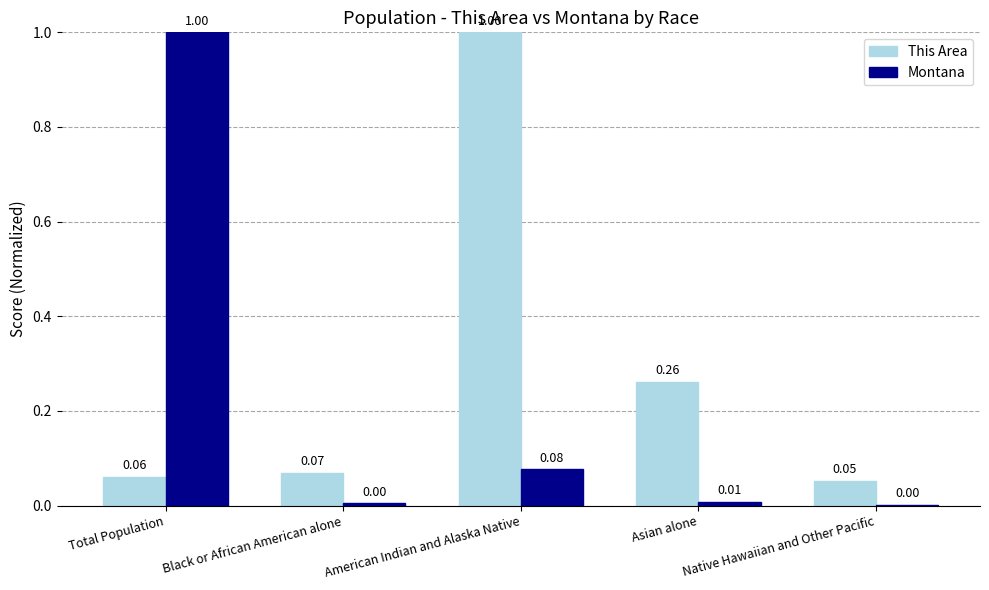

Is the value of Montana at Black or African American alone greater than the value of This Area at Total Population?

No